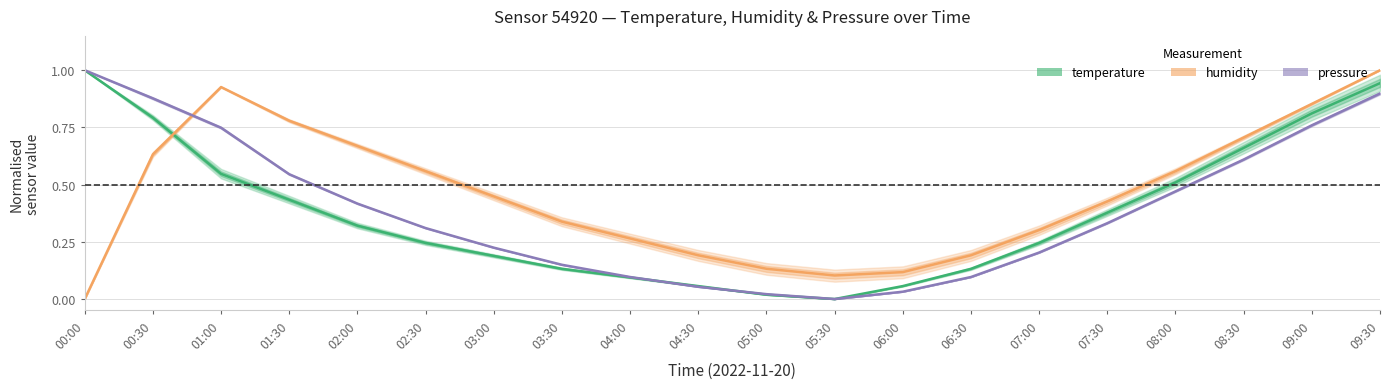

Reading left to right, transcribe all the data shown in this chart.

temperature: 1.0	0.8	0.5	0.4	0.3	0.2	0.2	0.1	0.1	0.1	0.0	0.0	0.1	0.1	0.2	0.4	0.5	0.7	0.8	0.9
humidity: 0.0	0.6	0.9	0.8	0.7	0.6	0.4	0.3	0.3	0.2	0.1	0.1	0.1	0.2	0.3	0.4	0.6	0.7	0.9	1.0
pressure: 1.0	0.9	0.7	0.5	0.4	0.3	0.2	0.1	0.1	0.1	0.0	0.0	0.0	0.1	0.2	0.3	0.5	0.6	0.8	0.9